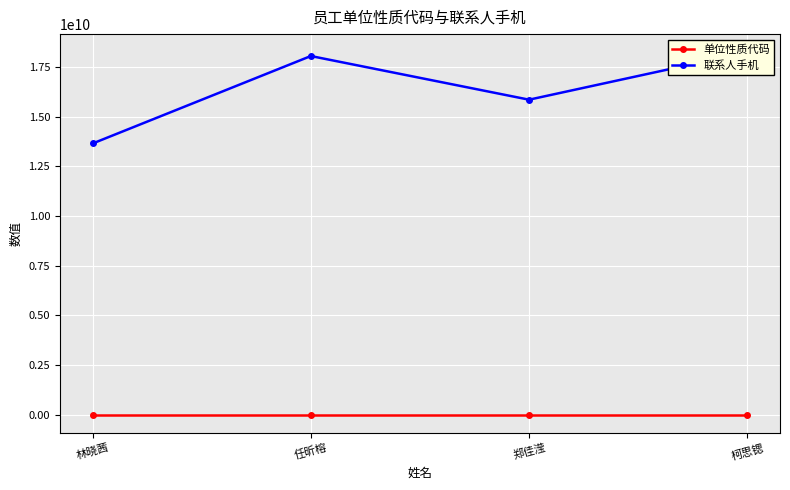

What are all the series names shown in the legend?

单位性质代码, 联系人手机